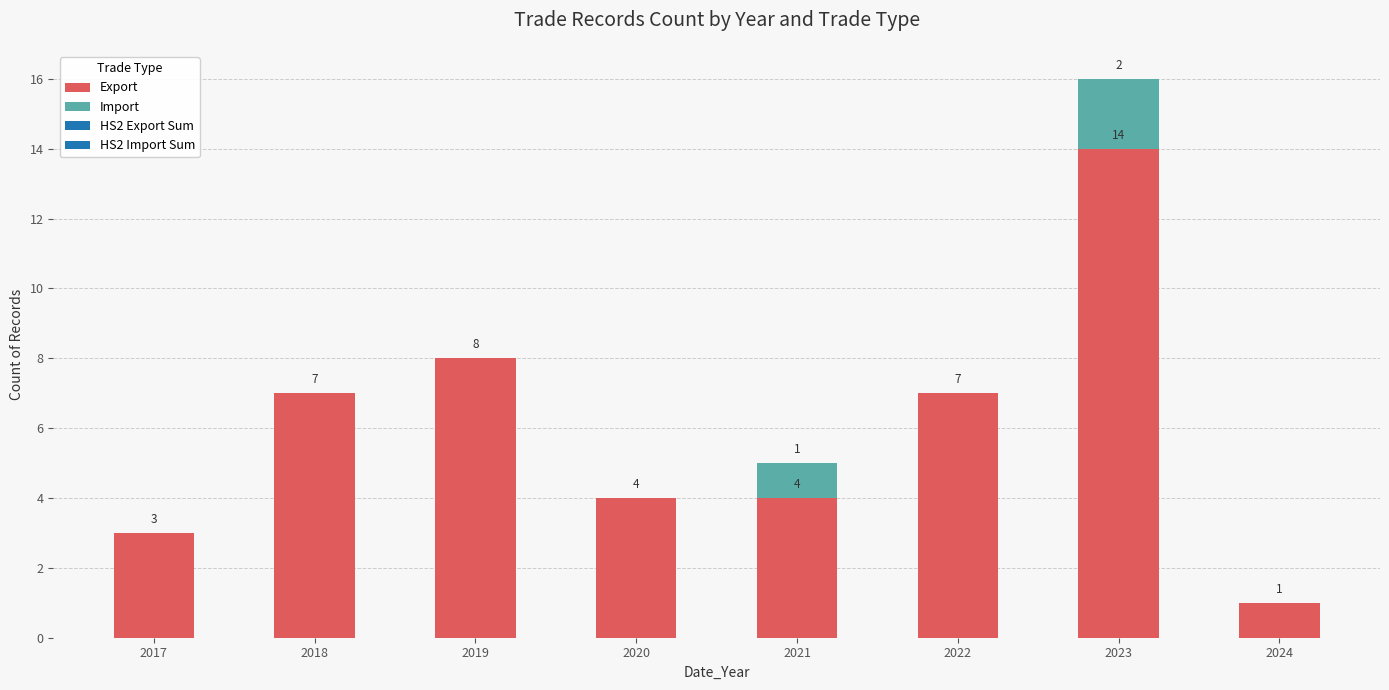

What is the highest value of the Export series?

14